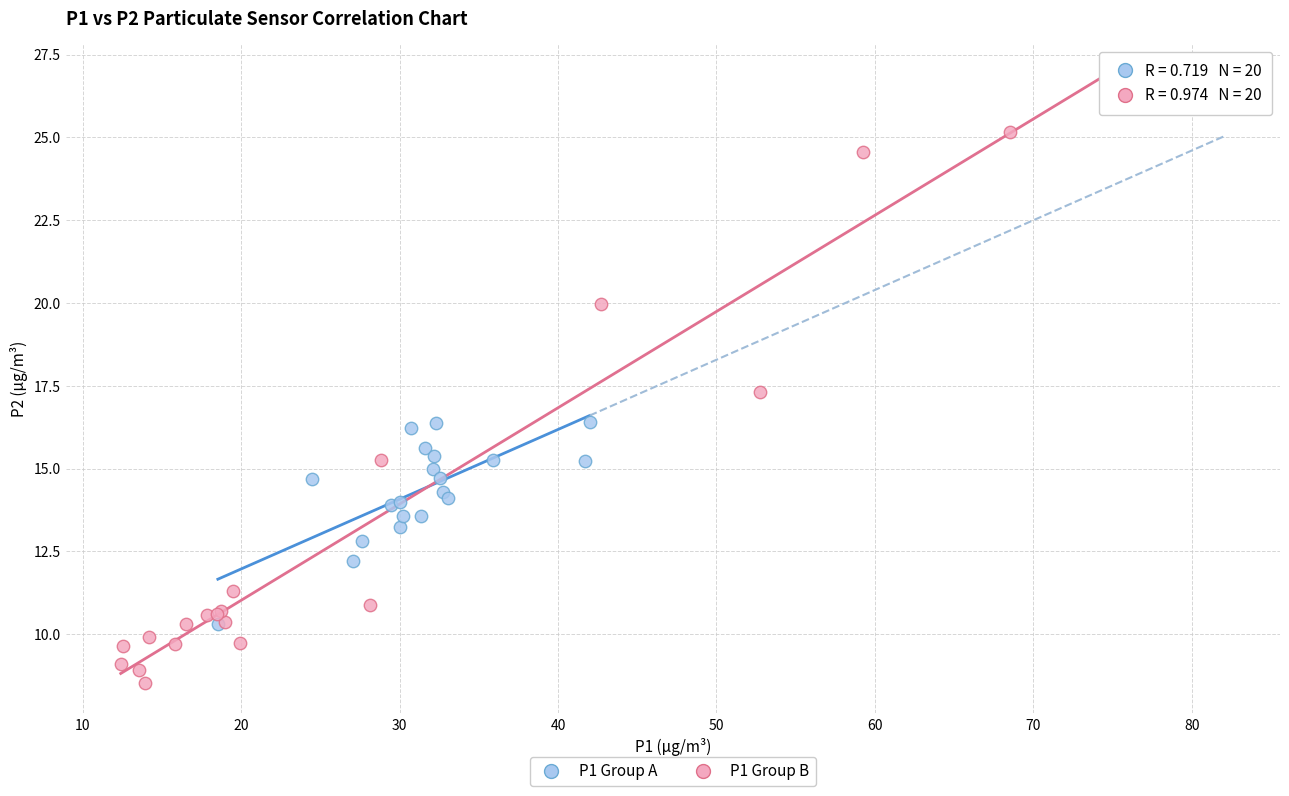

Which series reaches the minimum Y coordinate?

P1 Group B